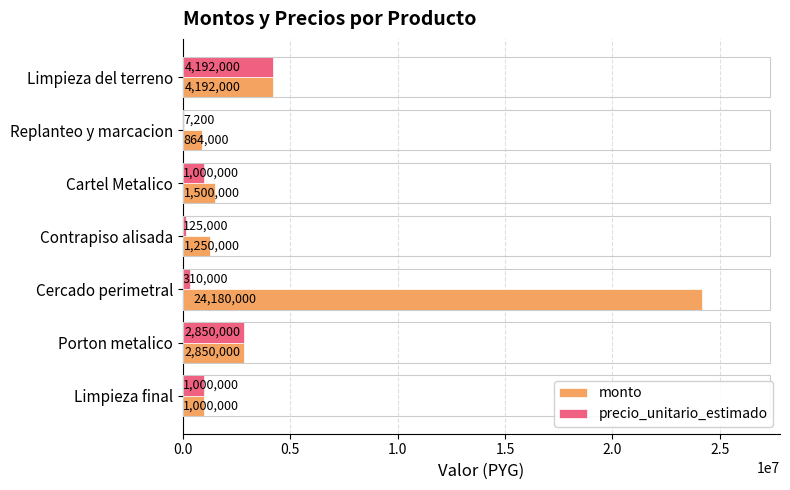

The value of monto at Porton metalico is 1352595. True or false?

False